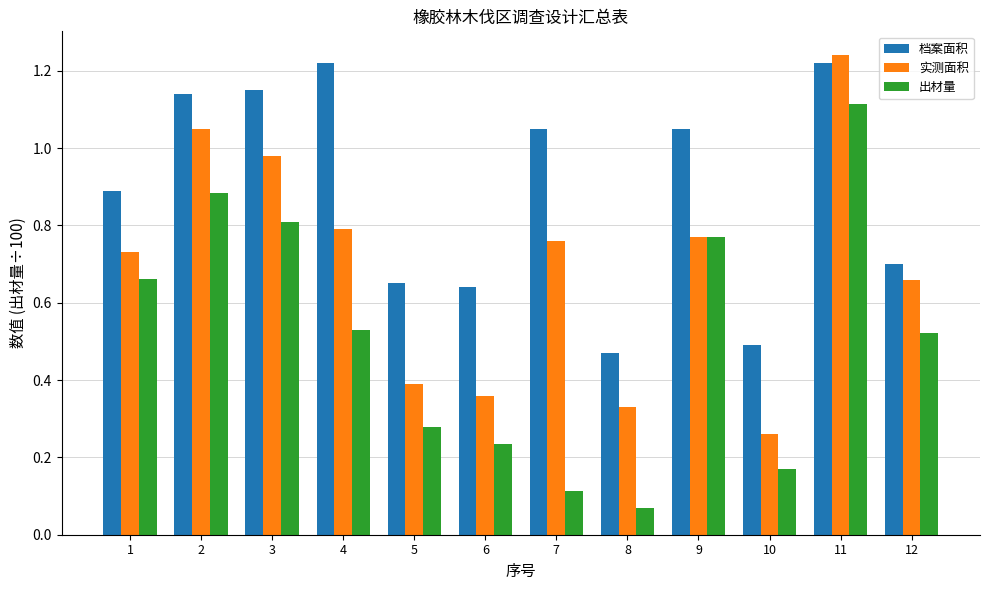

At which category is the sum across all series the highest?

11